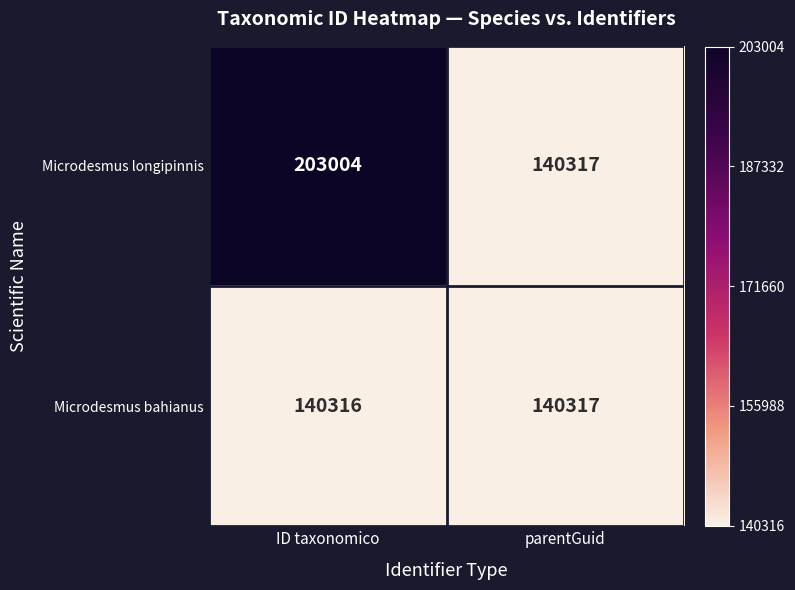

What is the maximum value shown in the chart?

203004